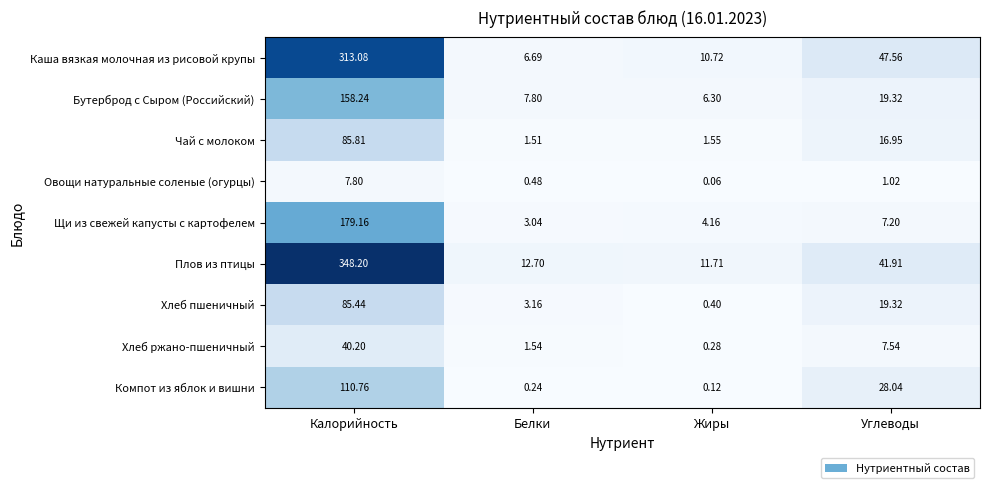

What is the spread (max minus min) of values at Калорийность?

340.4